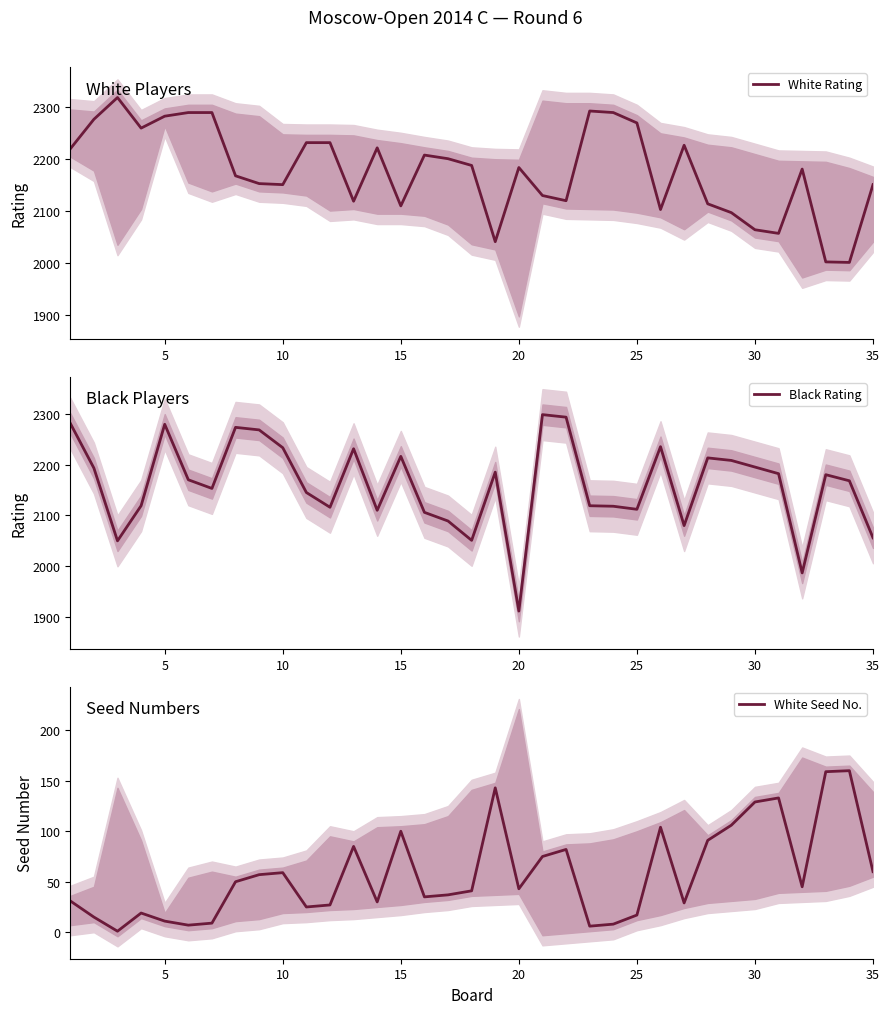

True or false: White Rating has a value of 2110 at 15.

True